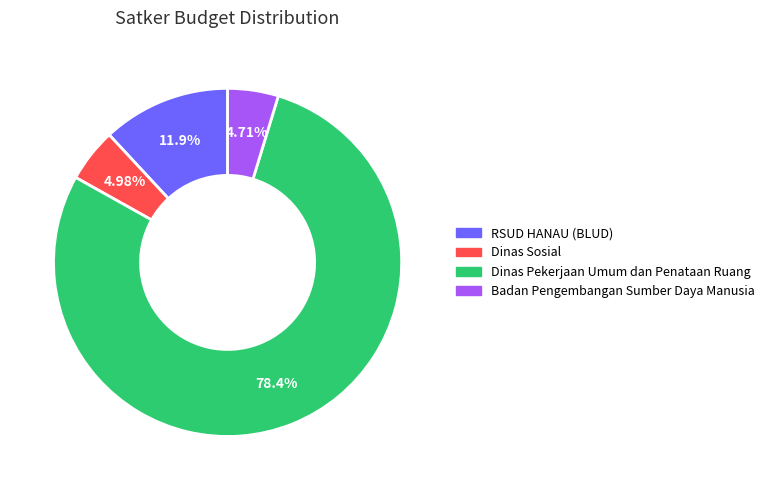

Is there any slice that represents more than half of the pie?

Yes